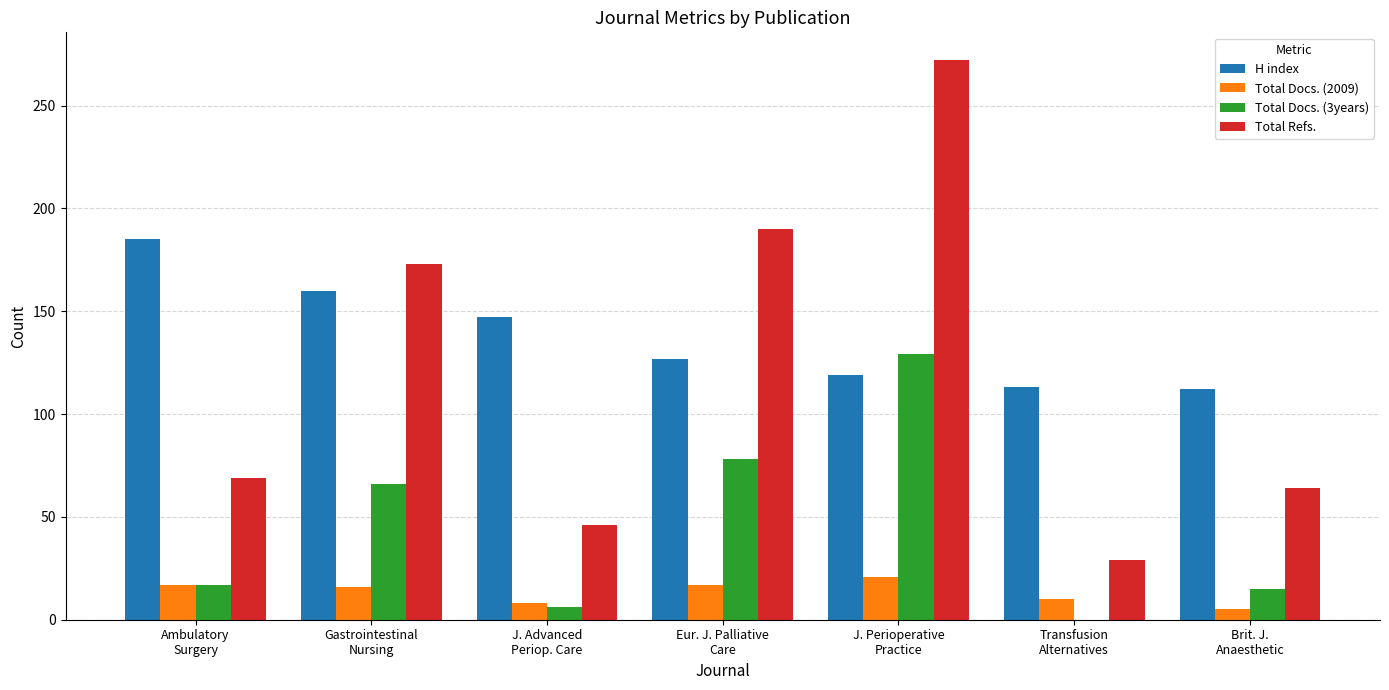

What is the greatest value displayed?

272